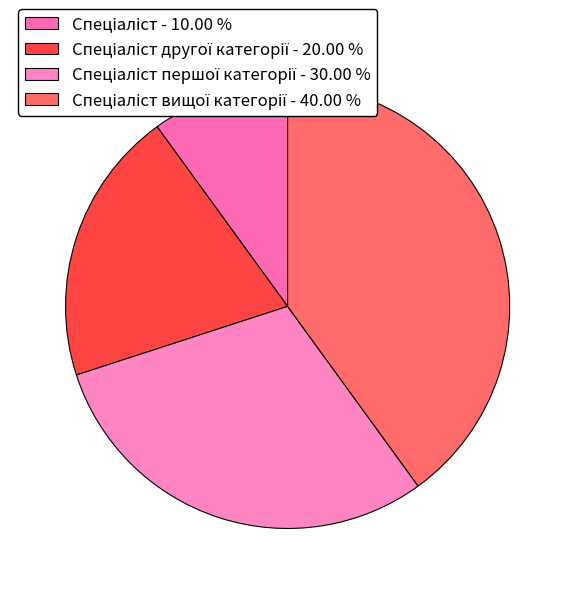

How many segments does this pie chart have?

4